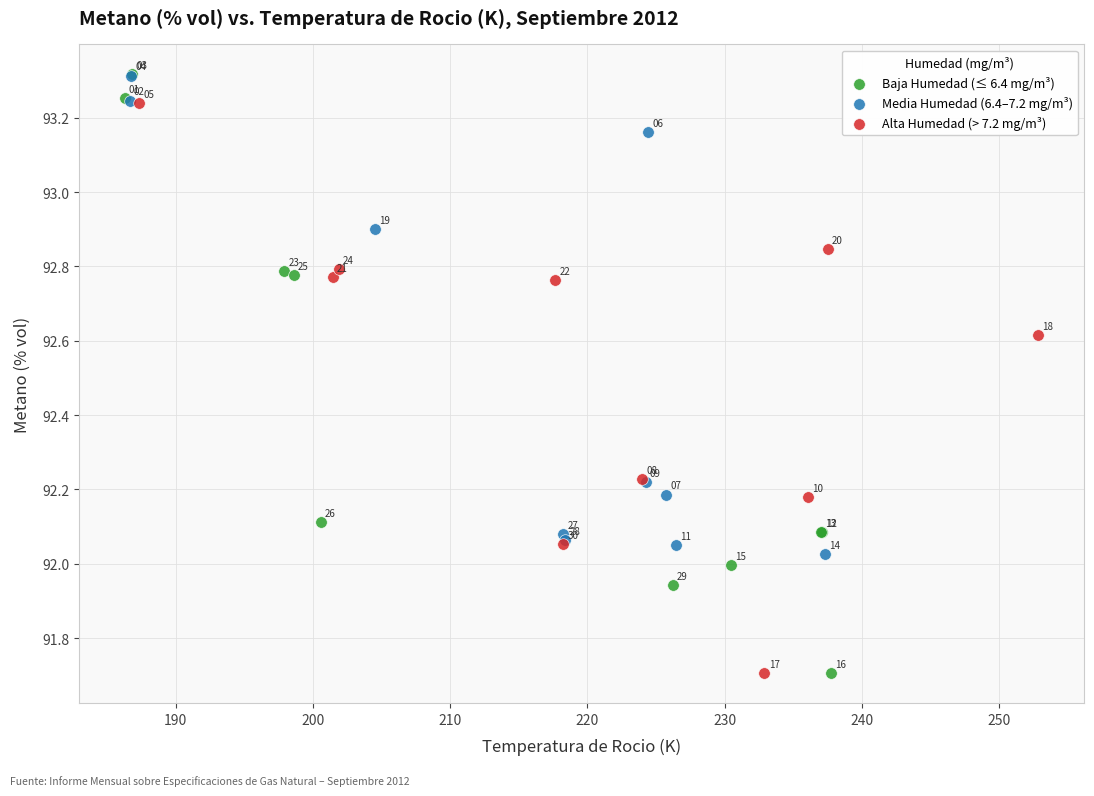

Which series reaches the maximum Y coordinate?

Baja Humedad (≤ 6.4 mg/m³)